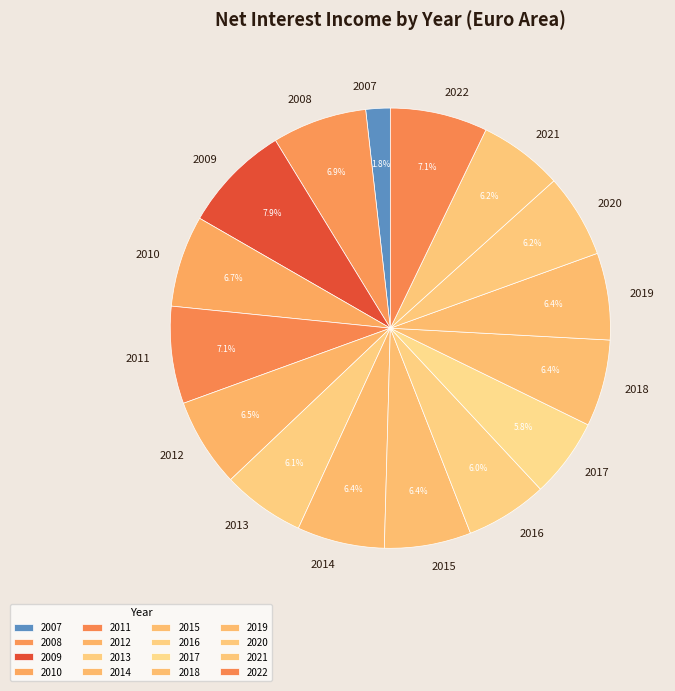

Does 2009 represent more than half of the total?

No